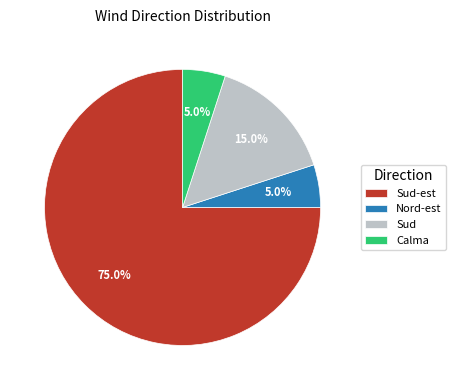

Count the number of slices in the pie.

4